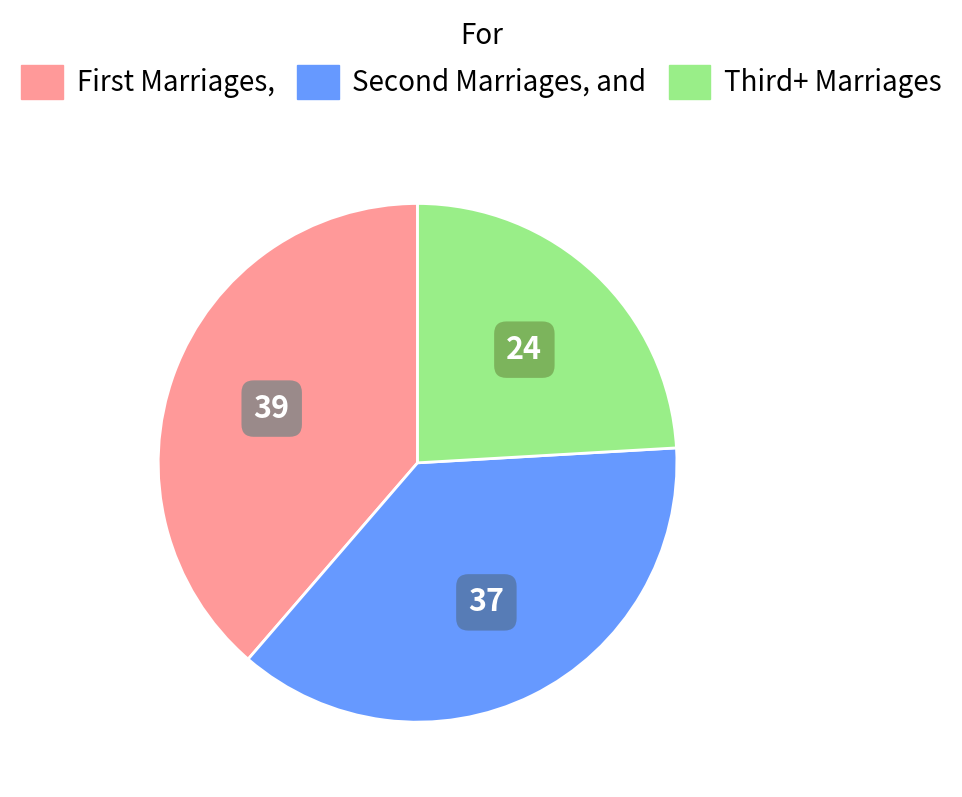

Is there a majority slice in this chart?

No